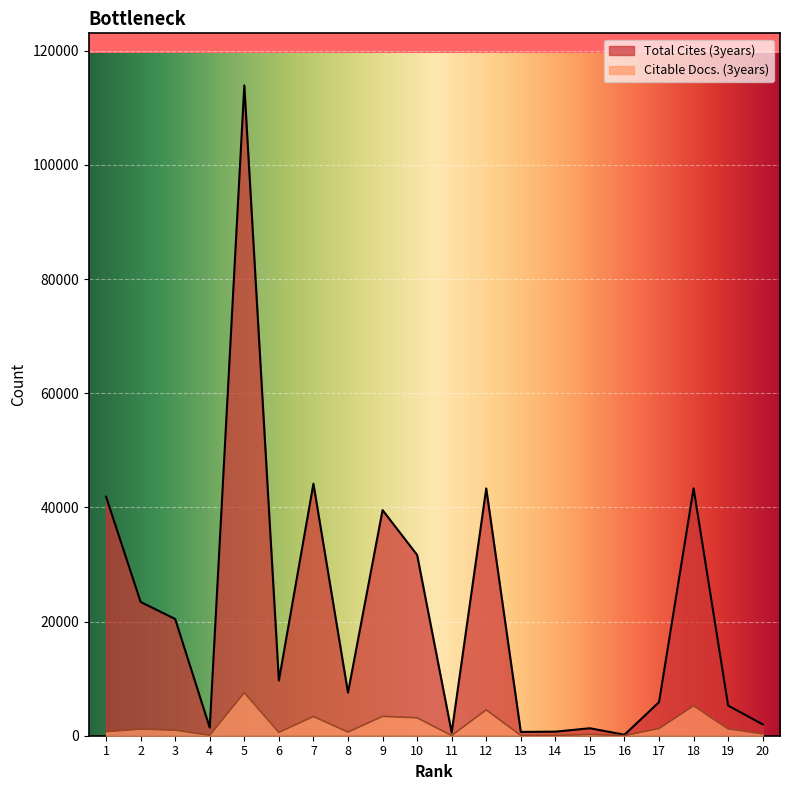

The value of Total Cites (3years) at 15 is 649. True or false?

False